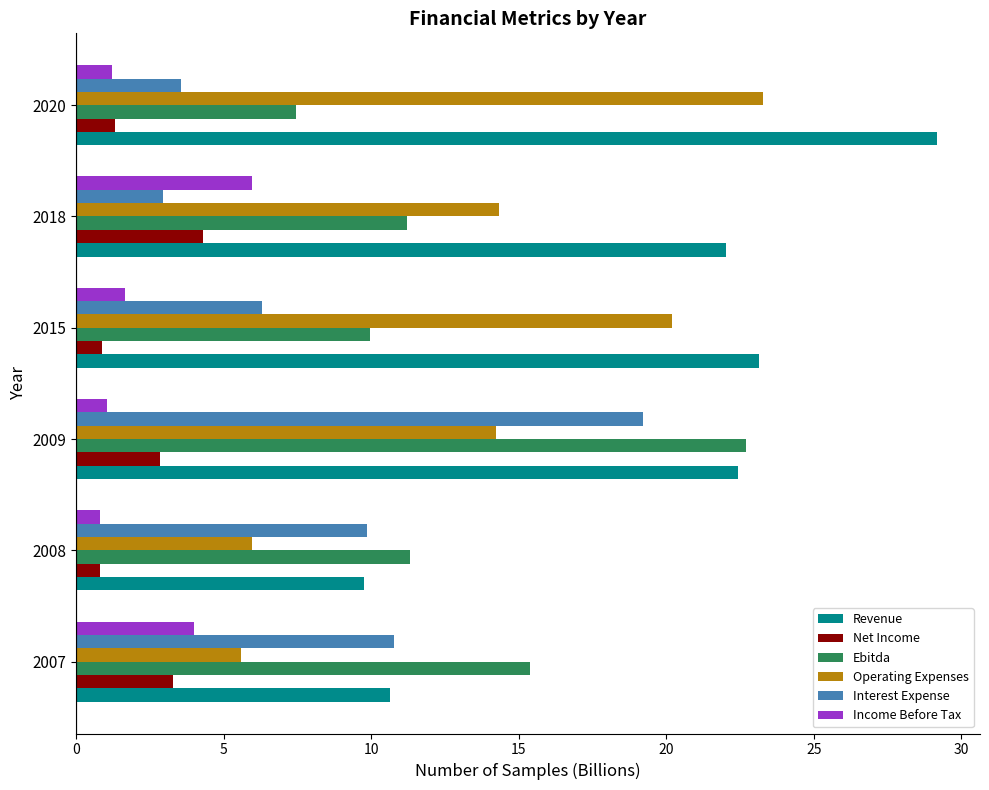

Which label corresponds to the largest value in the chart?

2020